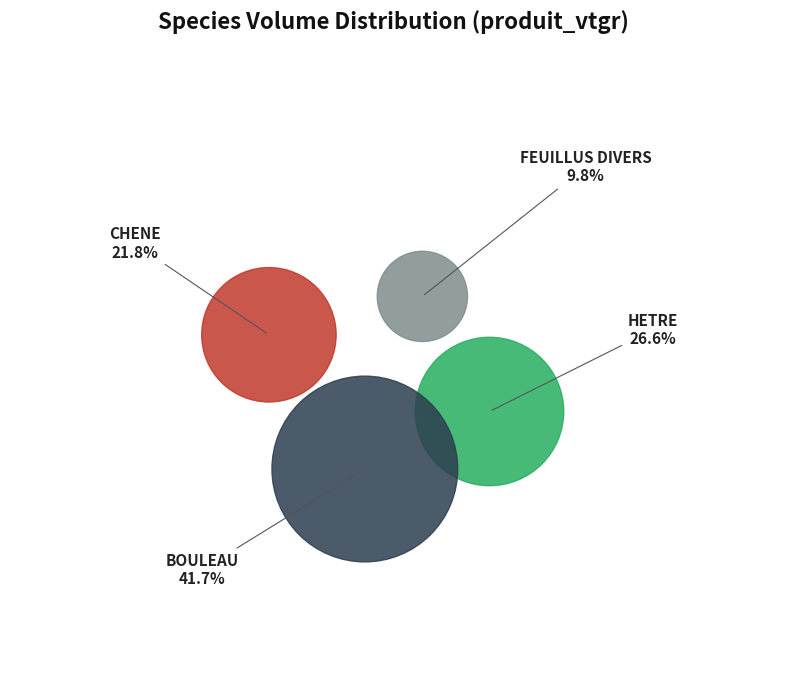

How many slices are in this pie chart?

4